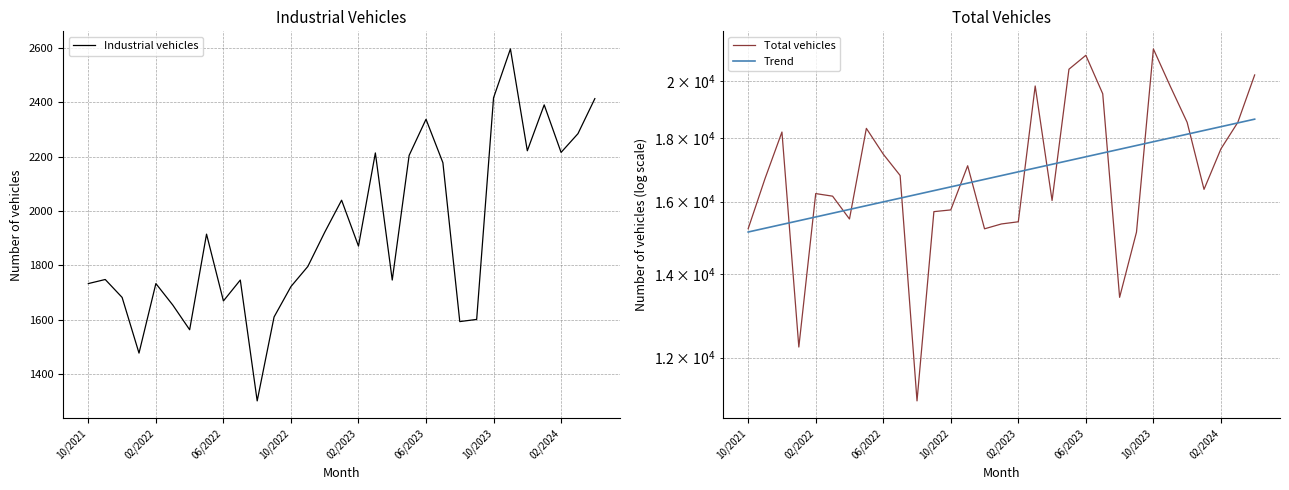

The Industrial vehicles series shows 1722 at 10/2022. True or false?

True